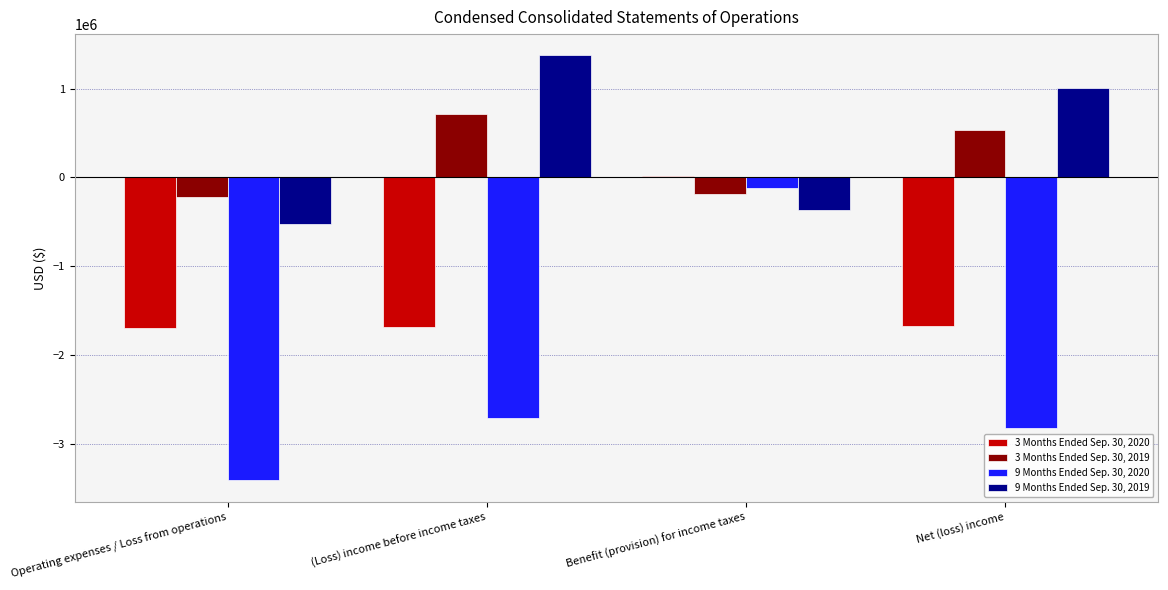

What are all the series names shown in the legend?

3 Months Ended Sep. 30, 2020, 3 Months Ended Sep. 30, 2019, 9 Months Ended Sep. 30, 2020, 9 Months Ended Sep. 30, 2019